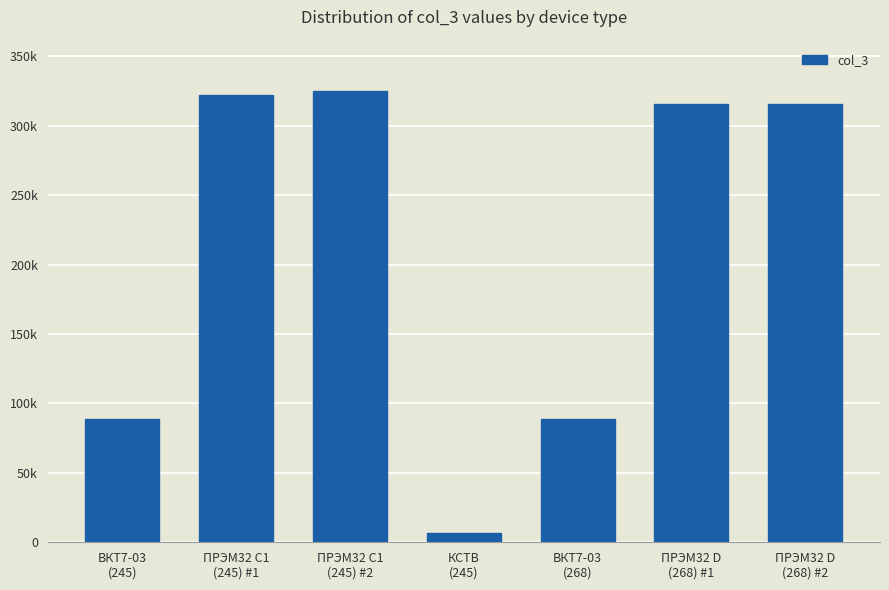

At which label does the data first exceed 315526?

ПРЭМ32 С1
(245) #1